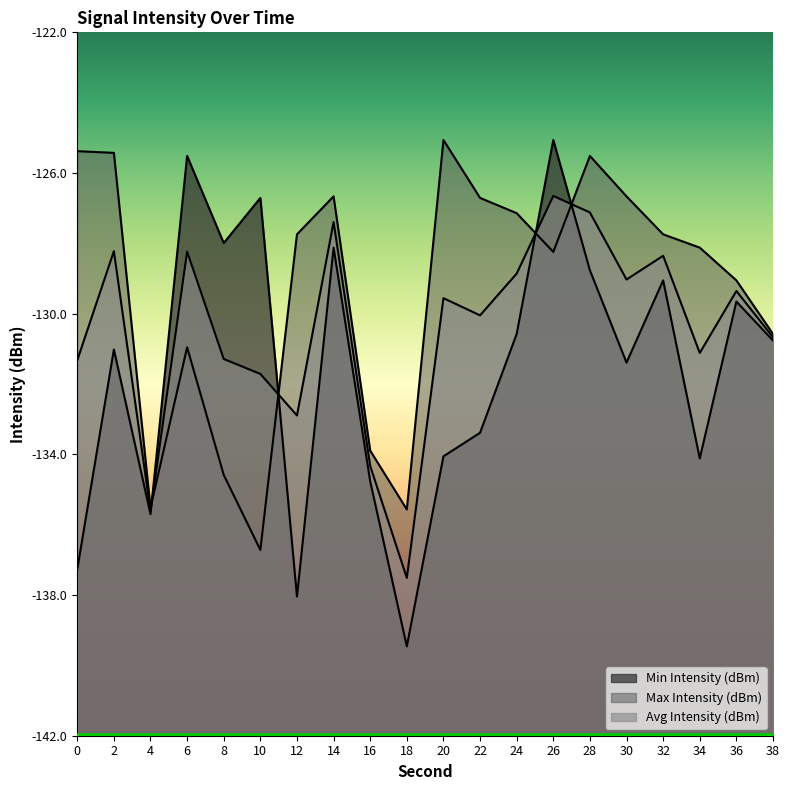

True or false: Avg Intensity (dBm) has a value of -78.2 at 28.

False